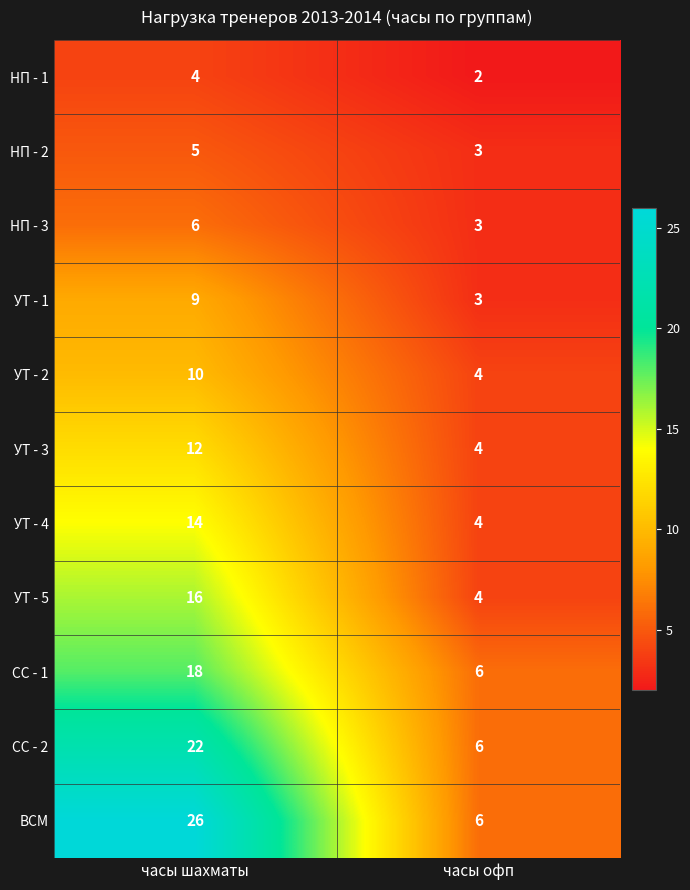

List the series in order of their peak value, lowest first.

НП - 1, НП - 2, НП - 3, УТ - 1, УТ - 2, УТ - 3, УТ - 4, УТ - 5, СС - 1, СС - 2, ВСМ